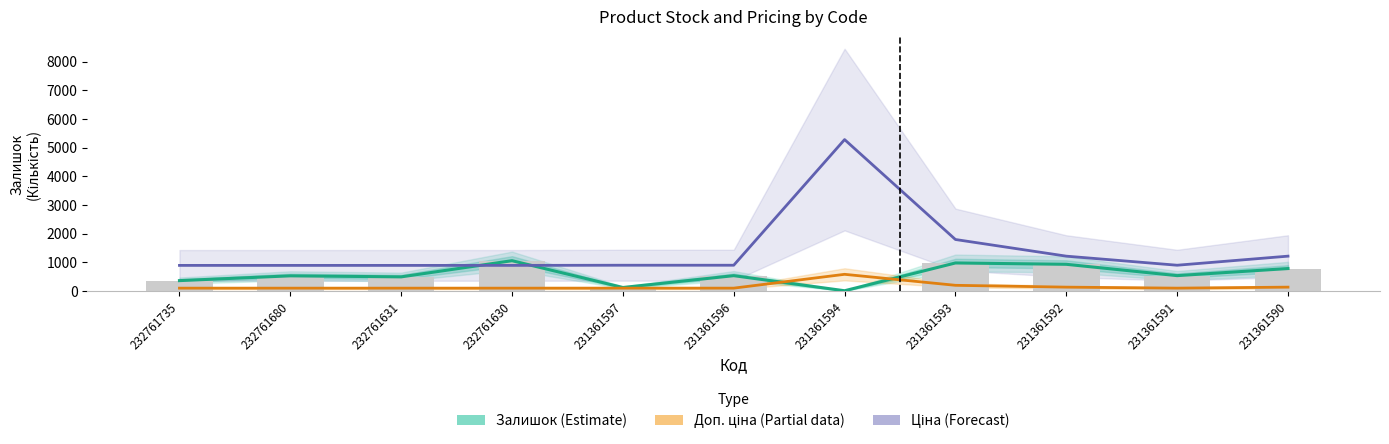

Reading right to left, what are all the values shown in this chart?

Залишок (Estimate): 782.0	535.0	930.0	977.0	8.0	534.0	121.0	1056.0	492.0	528.0	361.0
Доп. ціна (Partial): 133.6	98.7	133.6	197.5	580.8	98.7	98.7	98.1	98.1	98.1	98.1
Ціна (Forecast): 1214.3	897.8	1214.3	1795.1	5280.0	897.8	897.8	892.1	892.1	892.1	892.1
Залишок: 782.0	535.0	930.0	977.0	8.0	534.0	121.0	1056.0	492.0	528.0	361.0